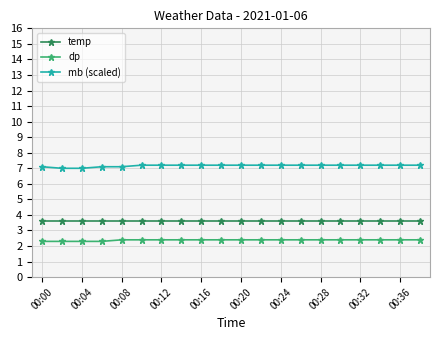

What is the minimum value shown in the chart?

2.3